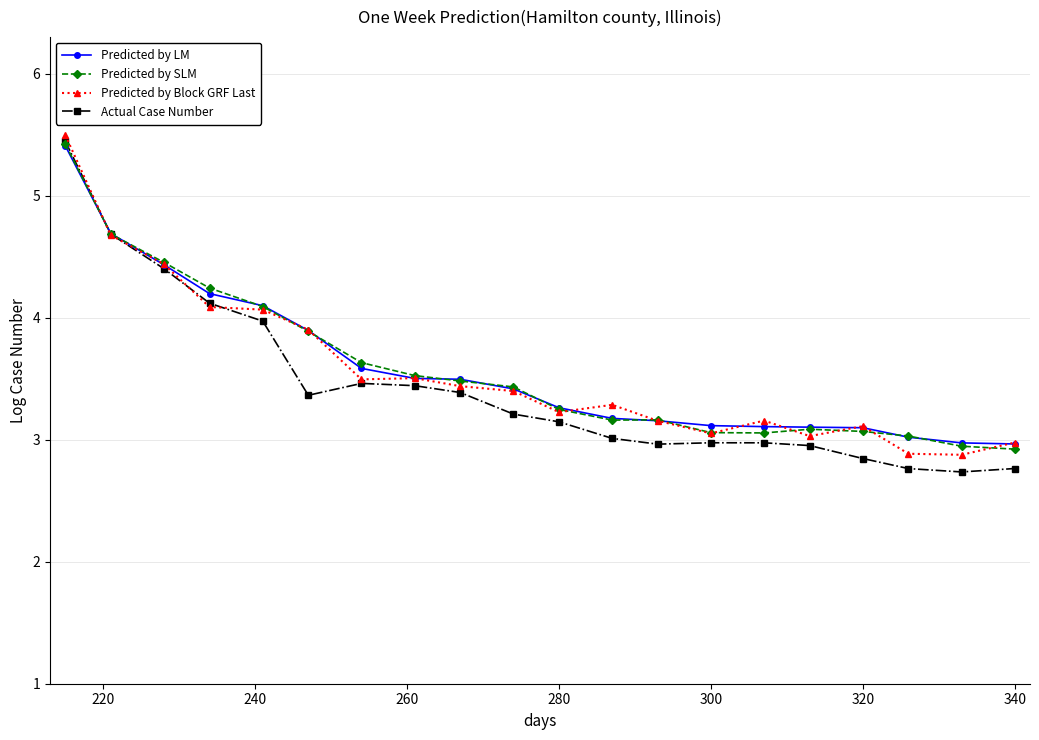

Which series has the widest spread of values?

Actual Case Number